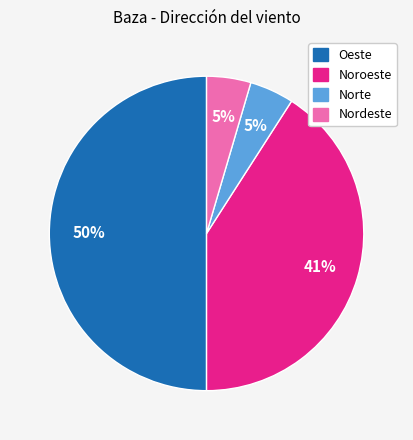

Which slice represents more than half of the pie?

Oeste